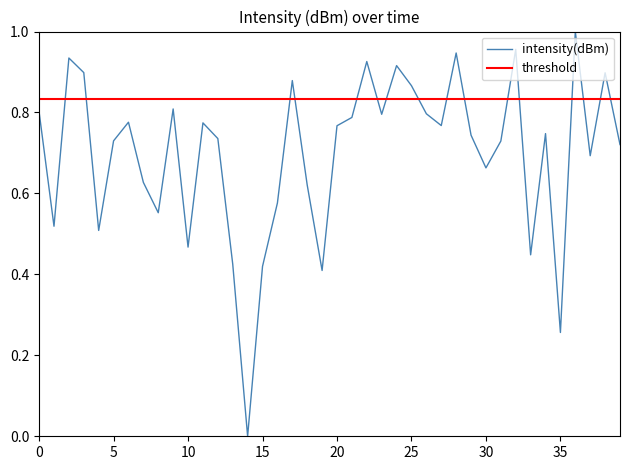

Reading left to right, extract all data points from this chart.

0.8	0.5	0.9	0.9	0.5	0.7	0.8	0.6	0.6	0.8	0.5	0.8	0.7	0.4	0.0	0.4	0.6	0.9	0.6	0.4	0.8	0.8	0.9	0.8	0.9	0.9	0.8	0.8	0.9	0.7	0.7	0.7	1.0	0.4	0.7	0.3	1.0	0.7	0.9	0.7